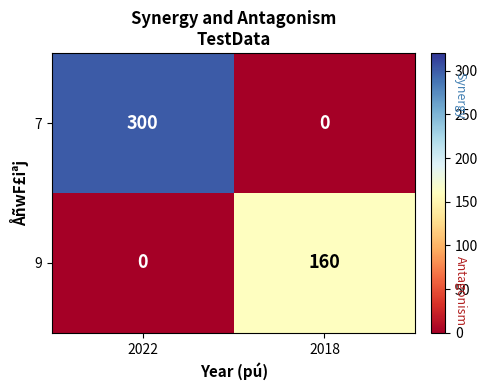

Rank the series by their maximum value, from lowest to highest.

9, 7